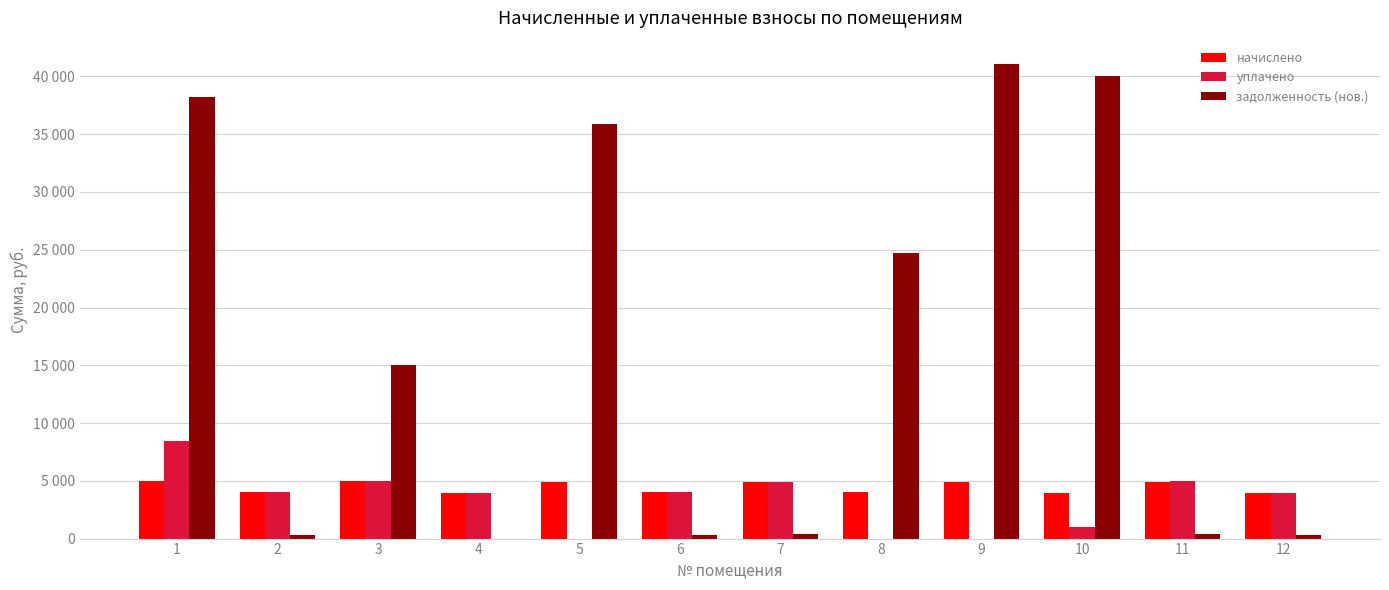

At 2, list the series in order from smallest to largest.

задолженность (нов.), начислено, уплачено